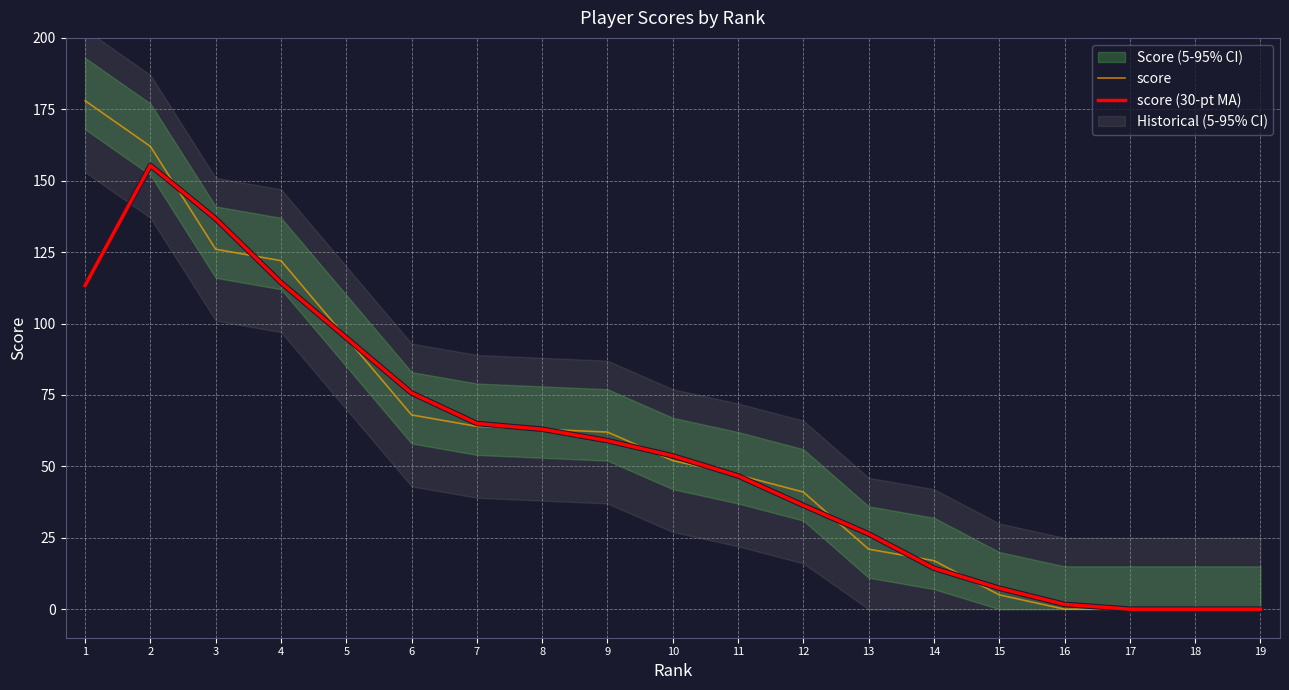

Which series changed the most between 6 and 13?

score (30-pt MA)